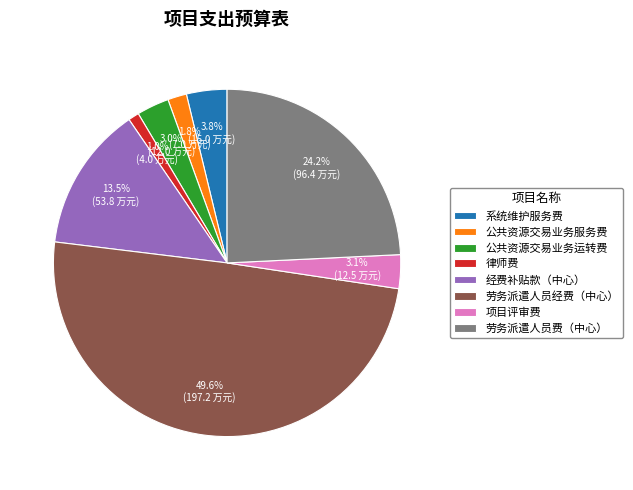

Is 公共资源交易业务运转费 the majority of the pie?

No